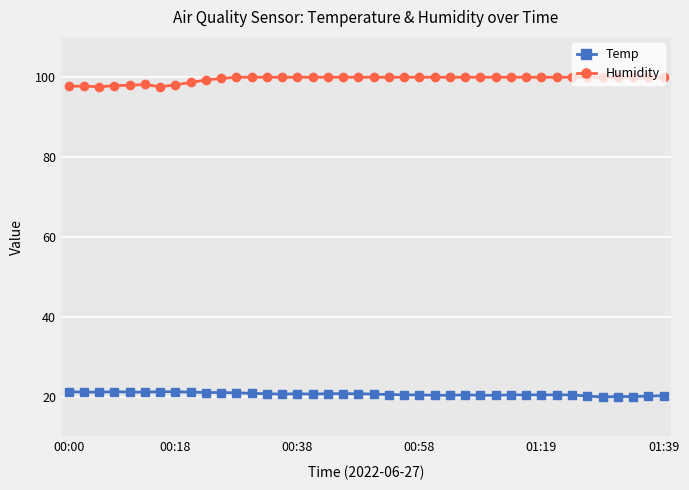

List the series in order of their overall mean, lowest first.

Temp, Humidity